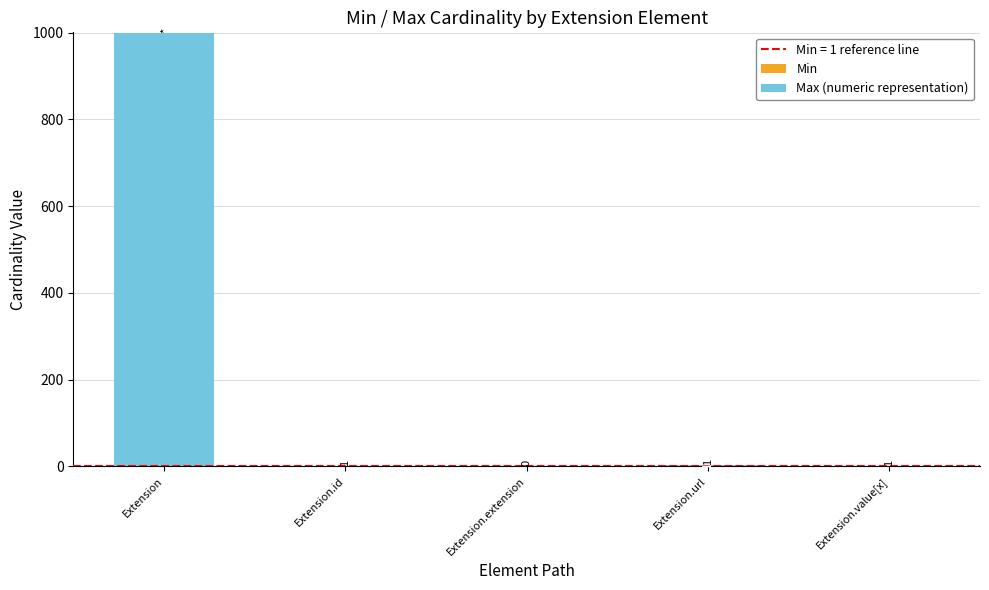

At which category is the sum across all series the highest?

Extension